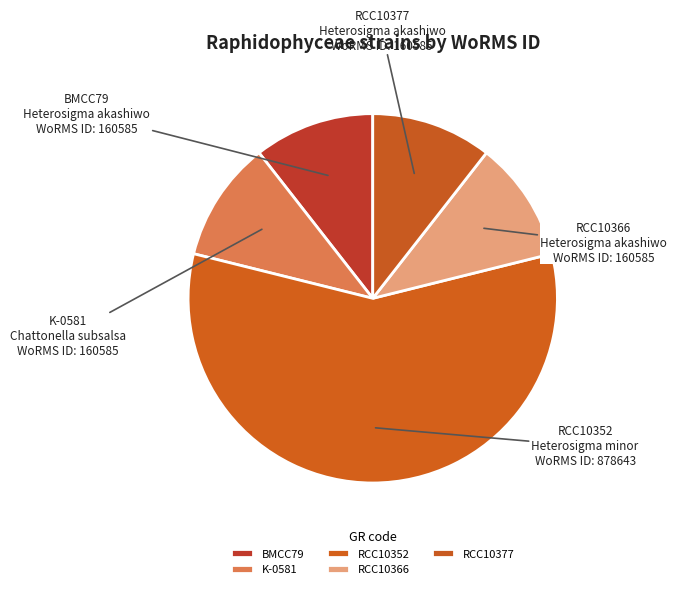

Combined, do RCC10377 and RCC10352 account for over 50%?

Yes